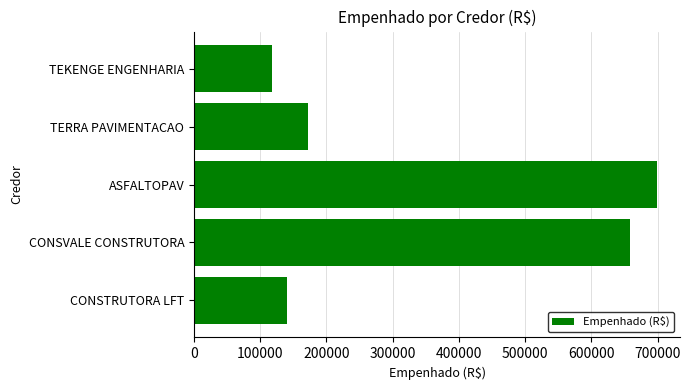

What is the average value?

357733.5